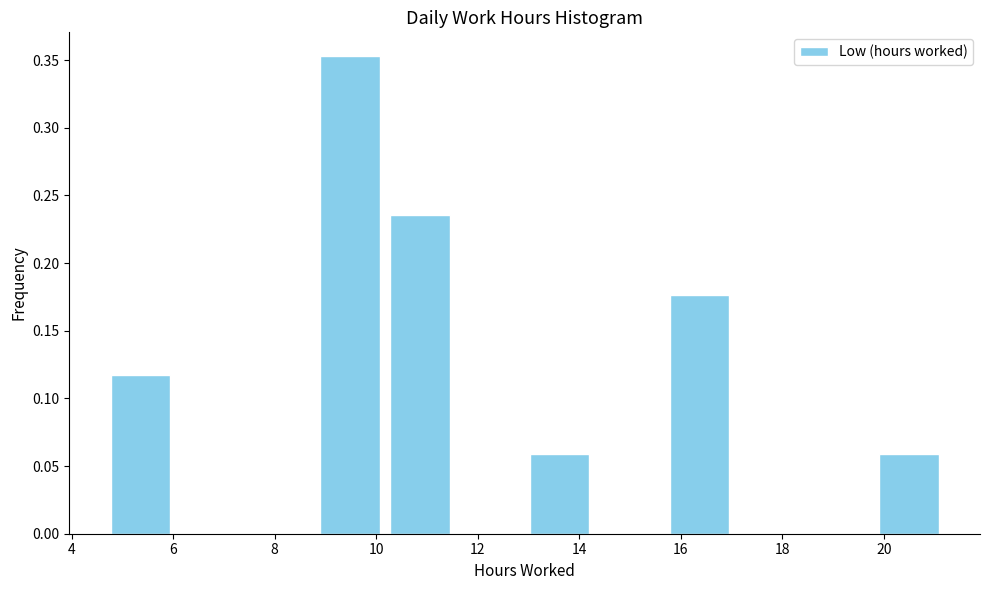

What is the height of the bar covering 8.8 to 10.2 on the x-axis? Neither the bar edges nor the heights are printed on the chart, so give them approximately, as read against the axes.

0.355